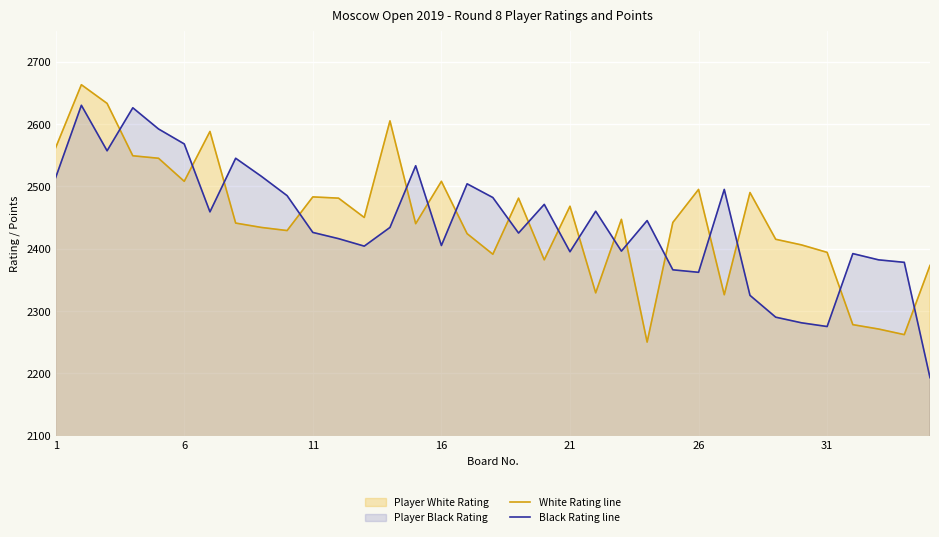

Reading right to left, transcribe all the data shown in this chart.

White Rating line: 2373	2262	2271	2278	2394	2406	2415	2490	2326	2495	2442	2250	2447	2329	2468	2382	2481	2391	2424	2508	2440	2605	2450	2481	2483	2429	2434	2441	2588	2508	2545	2549	2633	2663	2562
Black Rating line: 2193	2378	2382	2392	2275	2281	2290	2325	2495	2362	2366	2445	2396	2460	2395	2471	2425	2482	2504	2405	2533	2434	2404	2416	2426	2485	2516	2545	2459	2568	2592	2626	2557	2630	2514